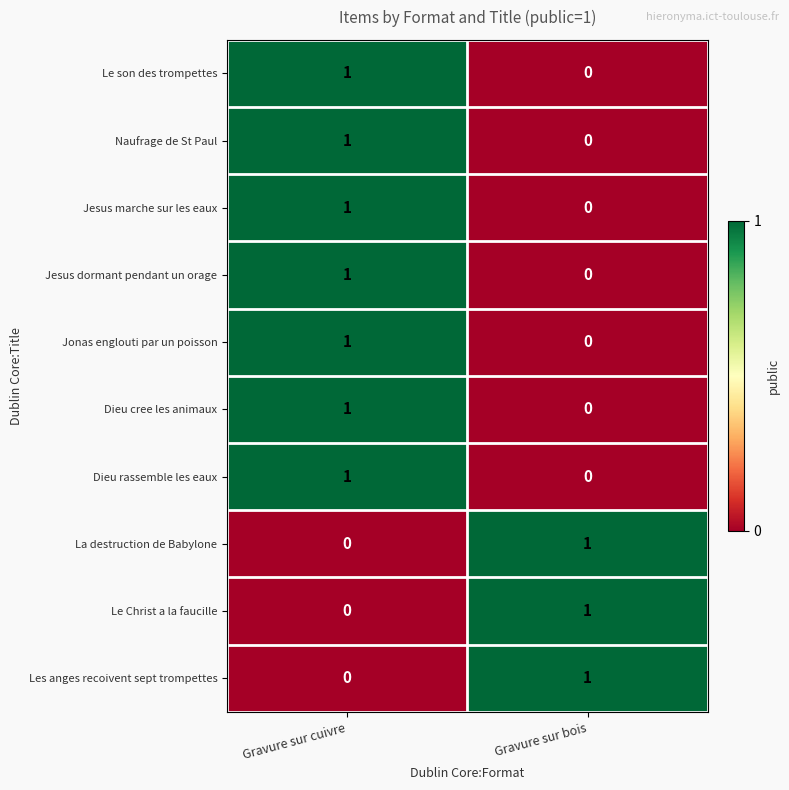

Which category has the lowest value in the La destruction de Babylone series?

Gravure sur cuivre